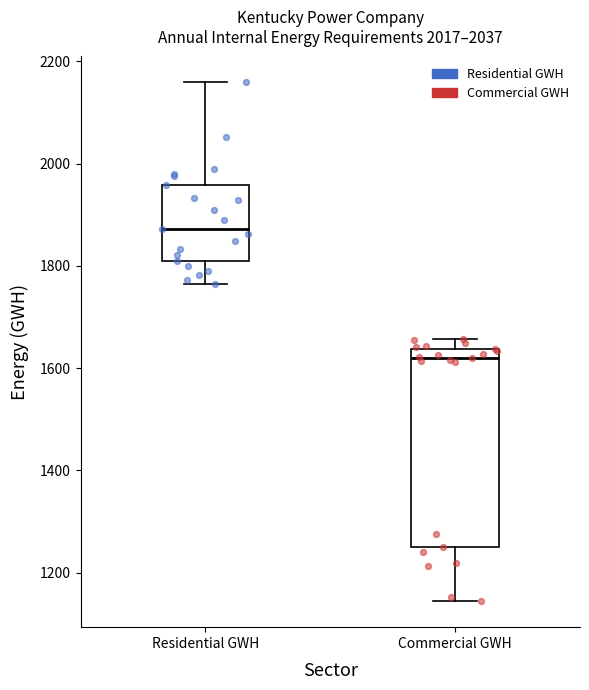

Where is the upper edge of the box for Commercial GWH on the y-axis? The values are not printed on the chart, so give them approximately, as read against the axis.

1640